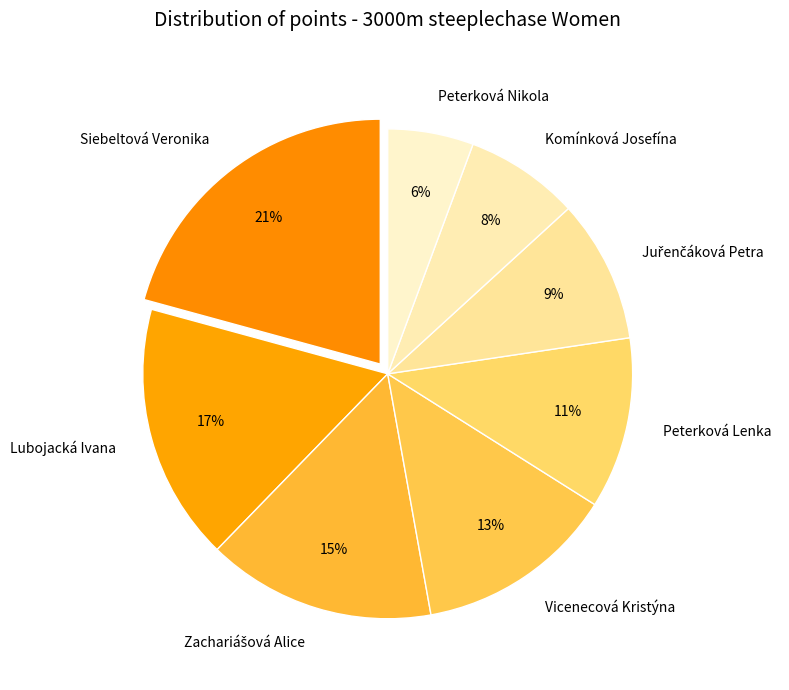

Is there a majority slice in this chart?

No